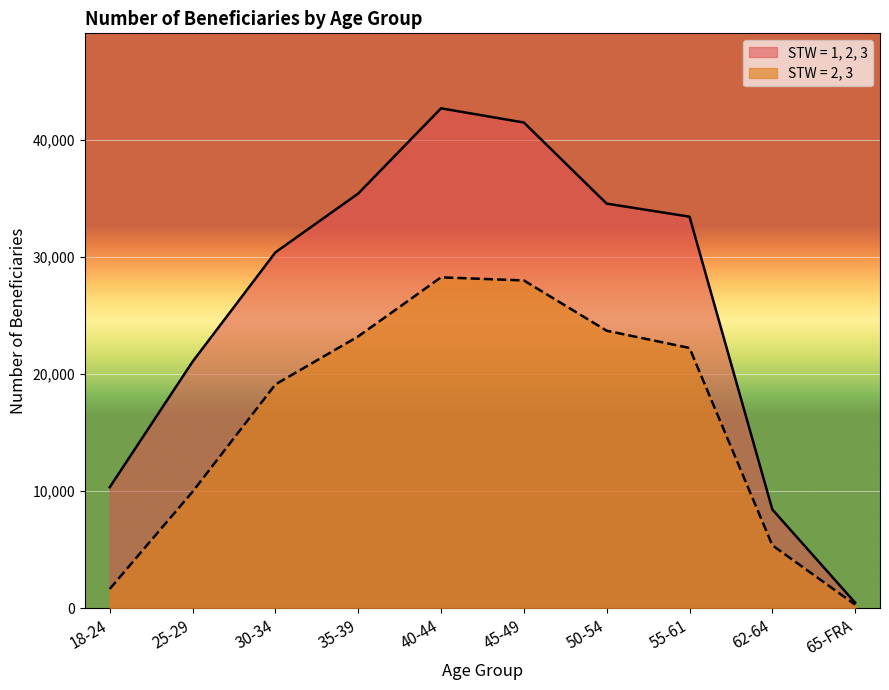

What is the value of the STW = 2, 3 point at the 4th from the left?

23198